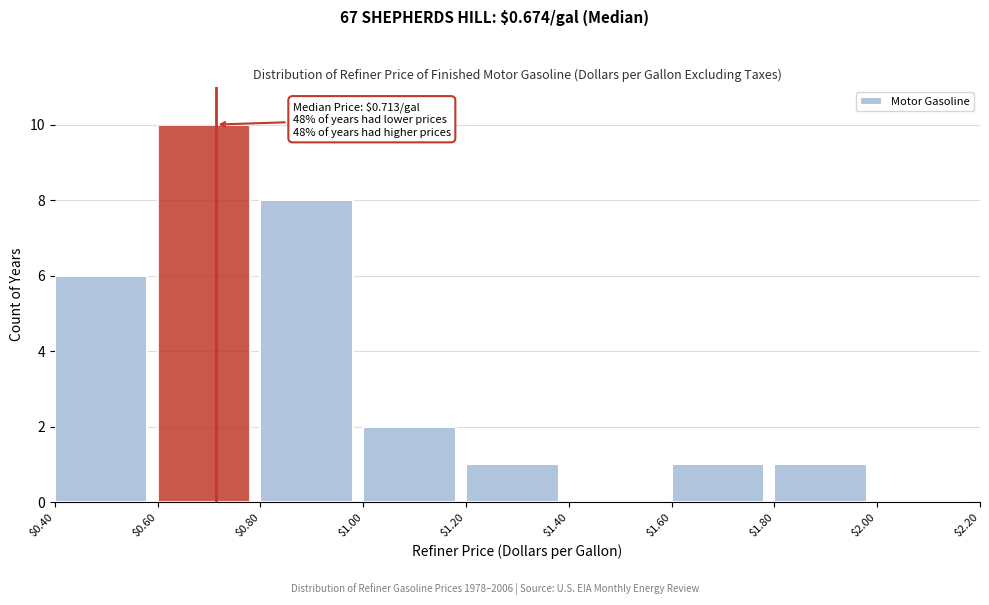

Over which range of the x-axis is the bar tallest?

$0.60 to $0.80